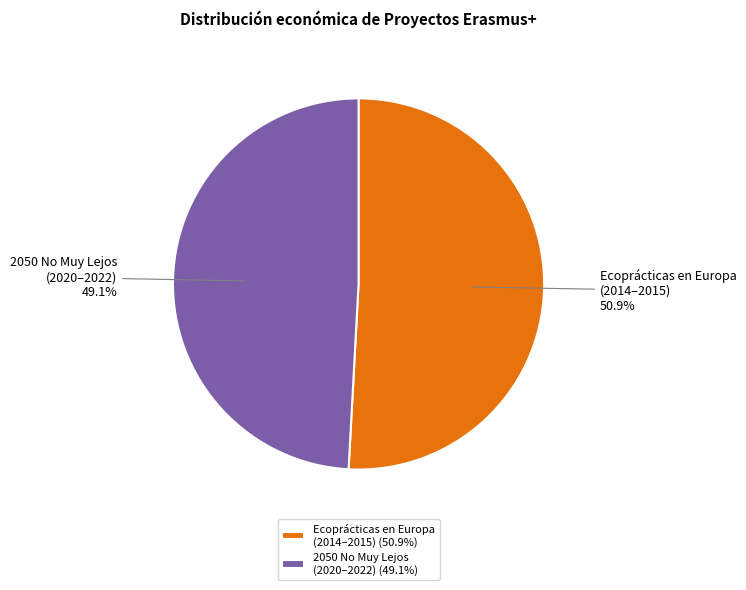

Which slice represents more than half of the pie?

Ecoprácticas en Europa (2014–2015) (50.9%)